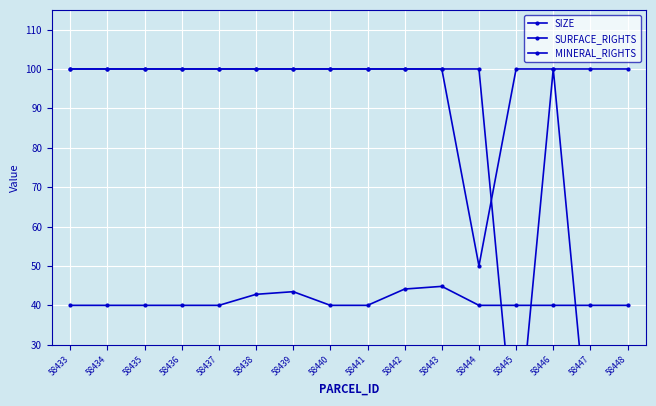

Which has a higher value, 58438 or 58443?

58443